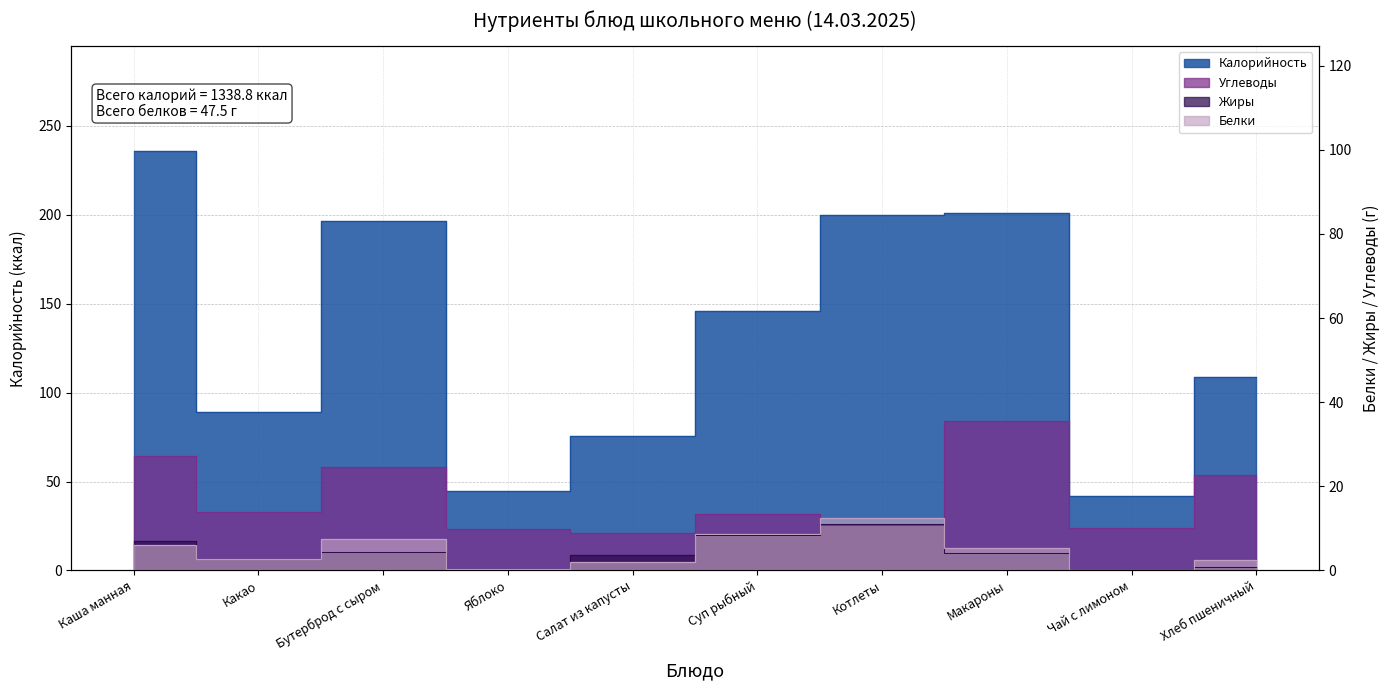

List the series in order of their peak value, lowest first.

Жиры, Белки, Углеводы, Калорийность